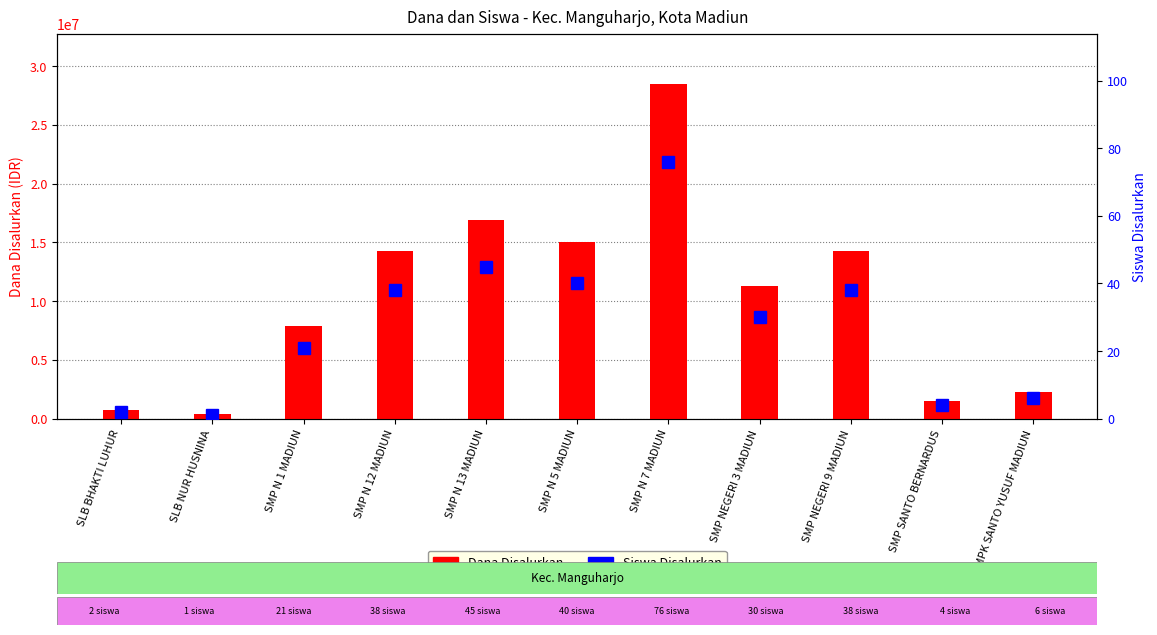

The value of Dana Disalurkan at SMP N 5 MADIUN is 20238734. True or false?

False